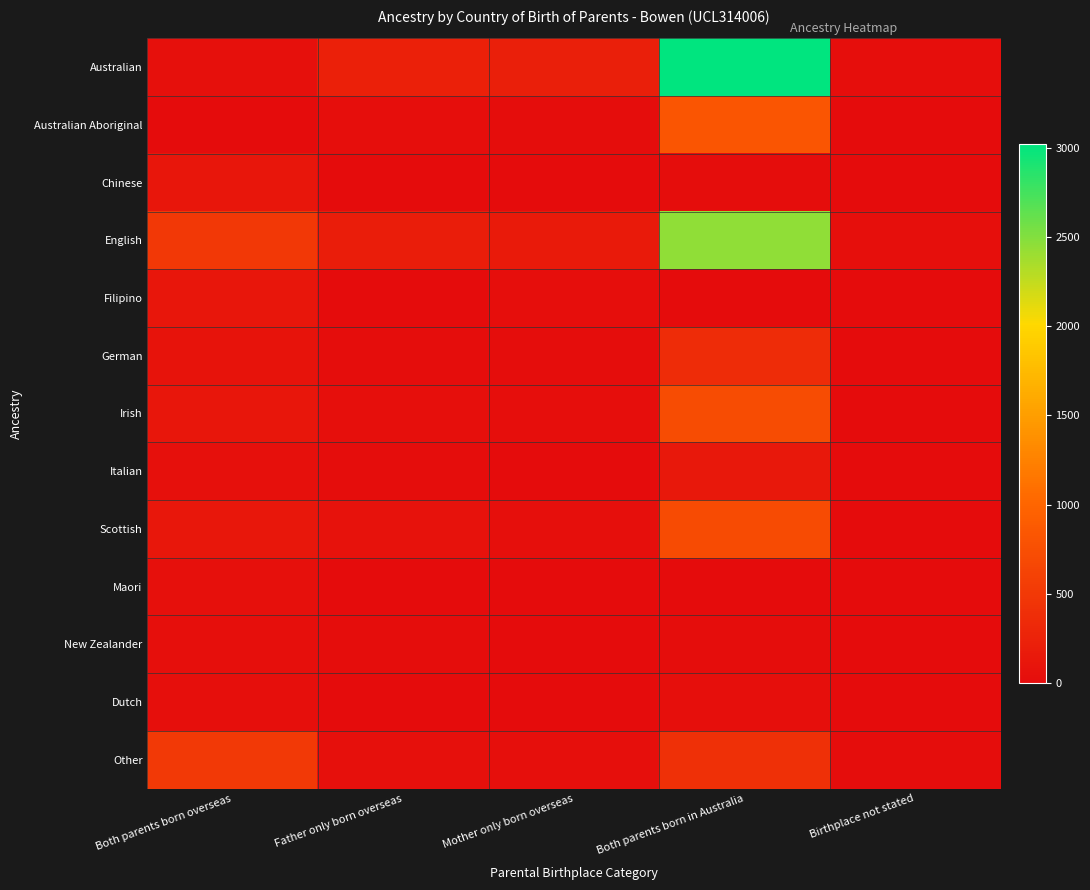

Reading right to left, extract all data points from this chart.

Australian: Birthplace not stated=33	Both parents born in Australia=3022	Mother only born overseas=224	Father only born overseas=231	Both parents born overseas=51
Australian Aboriginal: Birthplace not stated=9	Both parents born in Australia=826	Mother only born overseas=22	Father only born overseas=28	Both parents born overseas=5
Chinese: Birthplace not stated=0	Both parents born in Australia=18	Mother only born overseas=0	Father only born overseas=3	Both parents born overseas=112
English: Birthplace not stated=39	Both parents born in Australia=2454	Mother only born overseas=162	Father only born overseas=197	Both parents born overseas=505
Filipino: Birthplace not stated=0	Both parents born in Australia=9	Mother only born overseas=32	Father only born overseas=0	Both parents born overseas=117
German: Birthplace not stated=0	Both parents born in Australia=365	Mother only born overseas=20	Father only born overseas=17	Both parents born overseas=71
Irish: Birthplace not stated=7	Both parents born in Australia=727	Mother only born overseas=29	Father only born overseas=39	Both parents born overseas=113
Italian: Birthplace not stated=9	Both parents born in Australia=140	Mother only born overseas=8	Father only born overseas=18	Both parents born overseas=52
Scottish: Birthplace not stated=4	Both parents born in Australia=713	Mother only born overseas=36	Father only born overseas=63	Both parents born overseas=128
Maori: Birthplace not stated=0	Both parents born in Australia=0	Mother only born overseas=9	Father only born overseas=10	Both parents born overseas=53
New Zealander: Birthplace not stated=0	Both parents born in Australia=16	Mother only born overseas=4	Father only born overseas=17	Both parents born overseas=40
Dutch: Birthplace not stated=0	Both parents born in Australia=40	Mother only born overseas=10	Father only born overseas=10	Both parents born overseas=38
Other: Birthplace not stated=12	Both parents born in Australia=406	Mother only born overseas=44	Father only born overseas=50	Both parents born overseas=511